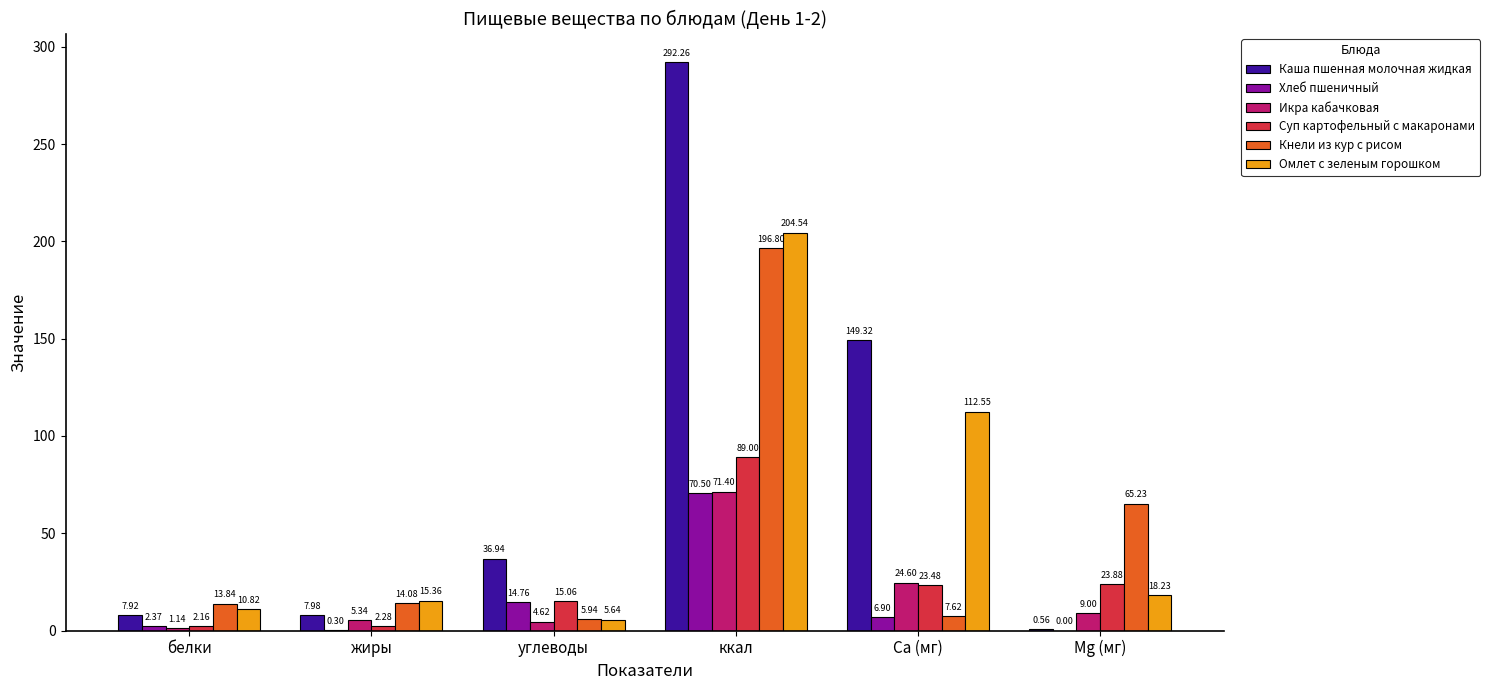

Which category has the highest value across all series?

ккал